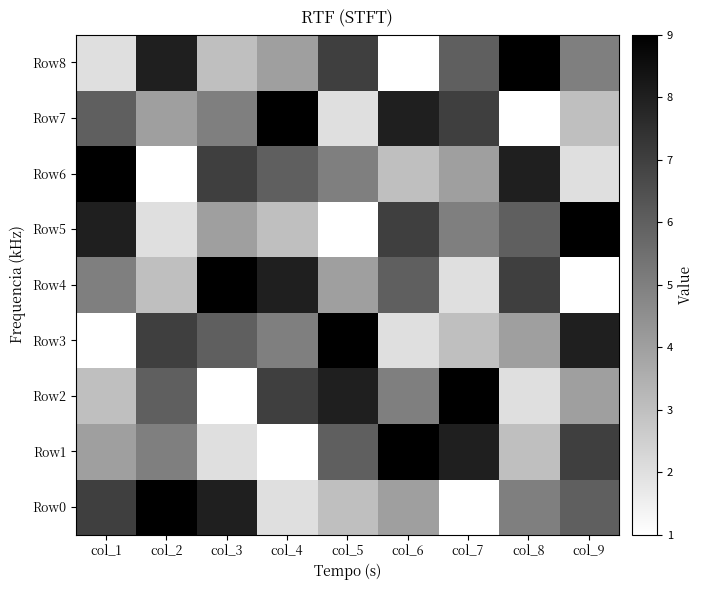

Reading left to right, extract all data points from this chart.

Row0: col_1=7	col_2=9	col_3=8	col_4=2	col_5=3	col_6=4	col_7=1	col_8=5	col_9=6
Row1: col_1=4	col_2=5	col_3=2	col_4=1	col_5=6	col_6=9	col_7=8	col_8=3	col_9=7
Row2: col_1=3	col_2=6	col_3=1	col_4=7	col_5=8	col_6=5	col_7=9	col_8=2	col_9=4
Row3: col_1=1	col_2=7	col_3=6	col_4=5	col_5=9	col_6=2	col_7=3	col_8=4	col_9=8
Row4: col_1=5	col_2=3	col_3=9	col_4=8	col_5=4	col_6=6	col_7=2	col_8=7	col_9=1
Row5: col_1=8	col_2=2	col_3=4	col_4=3	col_5=1	col_6=7	col_7=5	col_8=6	col_9=9
Row6: col_1=9	col_2=1	col_3=7	col_4=6	col_5=5	col_6=3	col_7=4	col_8=8	col_9=2
Row7: col_1=6	col_2=4	col_3=5	col_4=9	col_5=2	col_6=8	col_7=7	col_8=1	col_9=3
Row8: col_1=2	col_2=8	col_3=3	col_4=4	col_5=7	col_6=1	col_7=6	col_8=9	col_9=5